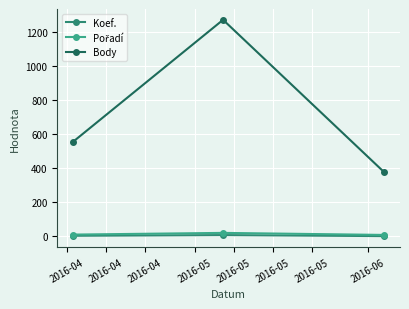

Which series has the largest total across all categories?

Body